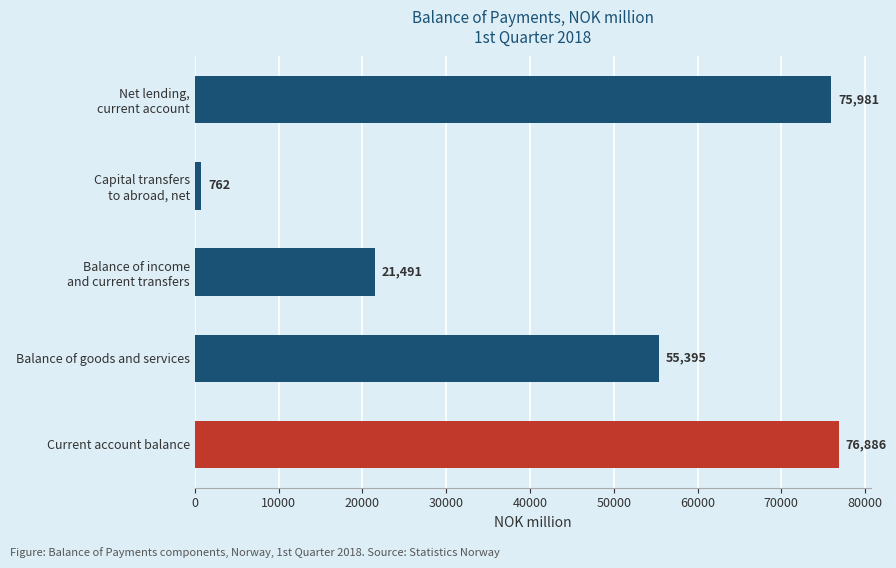

Where is the data nearest to the value 38824?

Balance of goods and services